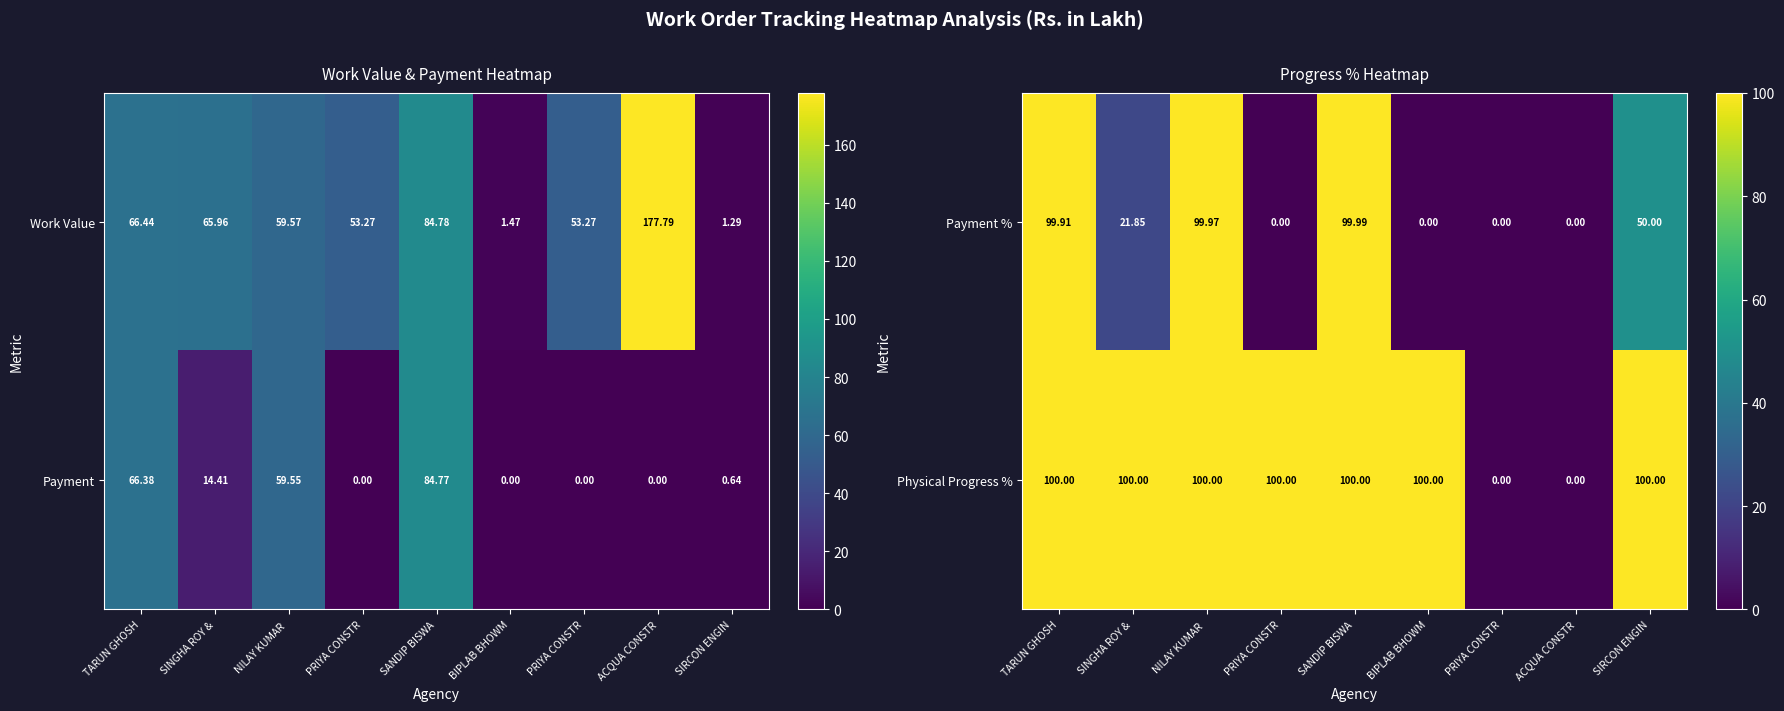

Reading left to right, extract all data points from this chart.

Payment %: TARUN GHOSH=99.9	SINGHA ROY &=21.9	NILAY KUMAR =100.0	PRIYA CONSTR=0.0	SANDIP BISWA=100.0	BIPLAB BHOWM=0.0	PRIYA CONSTR=0.0	ACQUA CONSTR=0.0	SIRCON ENGIN=50.0
Physical Progress %: TARUN GHOSH=100.0	SINGHA ROY &=100.0	NILAY KUMAR =100.0	PRIYA CONSTR=100.0	SANDIP BISWA=100.0	BIPLAB BHOWM=100.0	PRIYA CONSTR=0.0	ACQUA CONSTR=0.0	SIRCON ENGIN=100.0